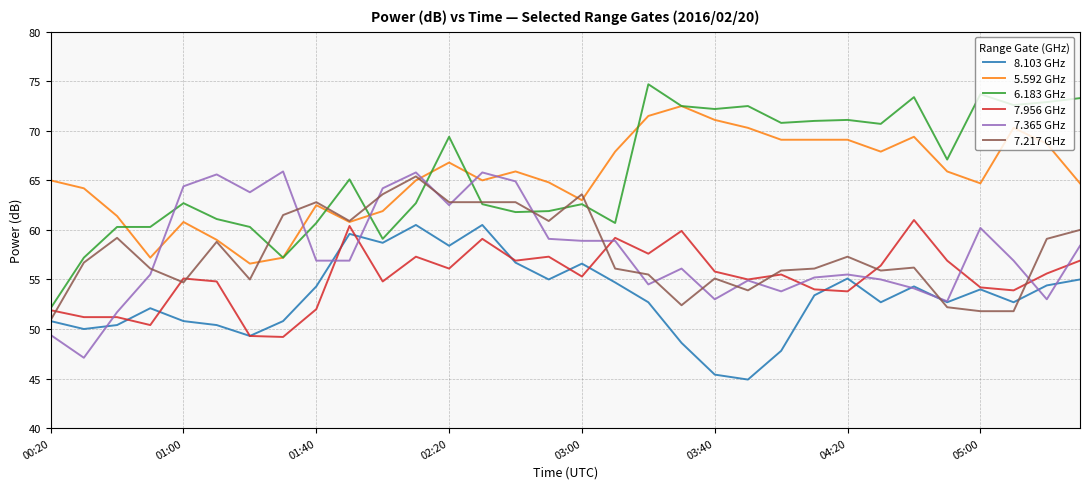

True or false: 6.183 GHz and 7.365 GHz intersect in this chart.

True